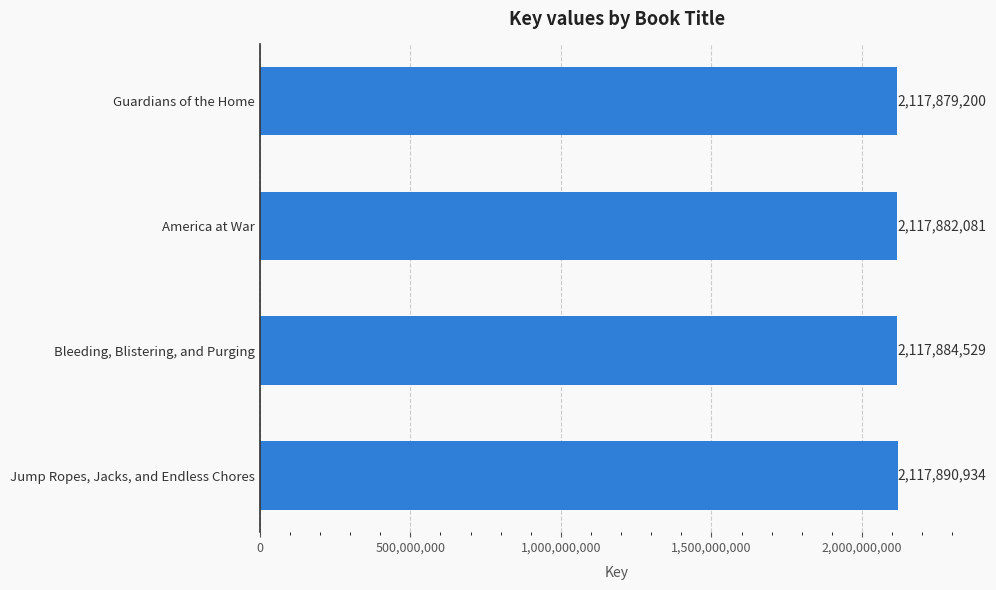

What is the difference between the maximum and minimum values?

11734